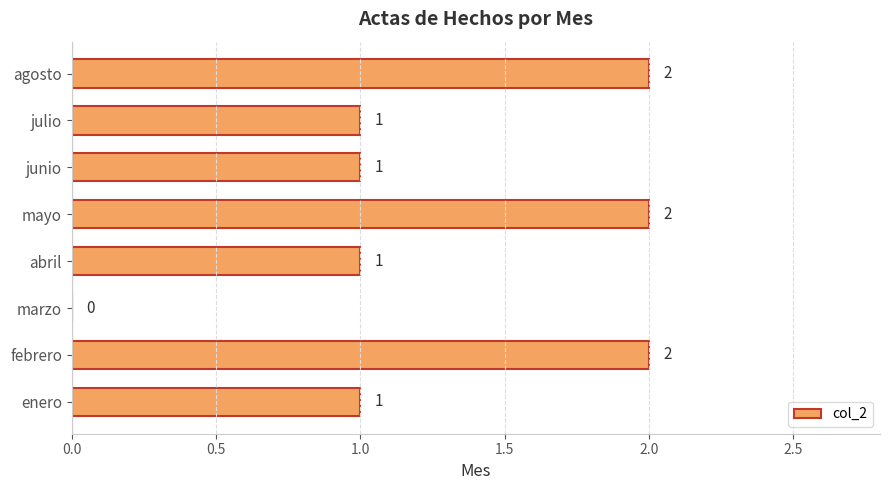

Are the bars horizontal?

Yes